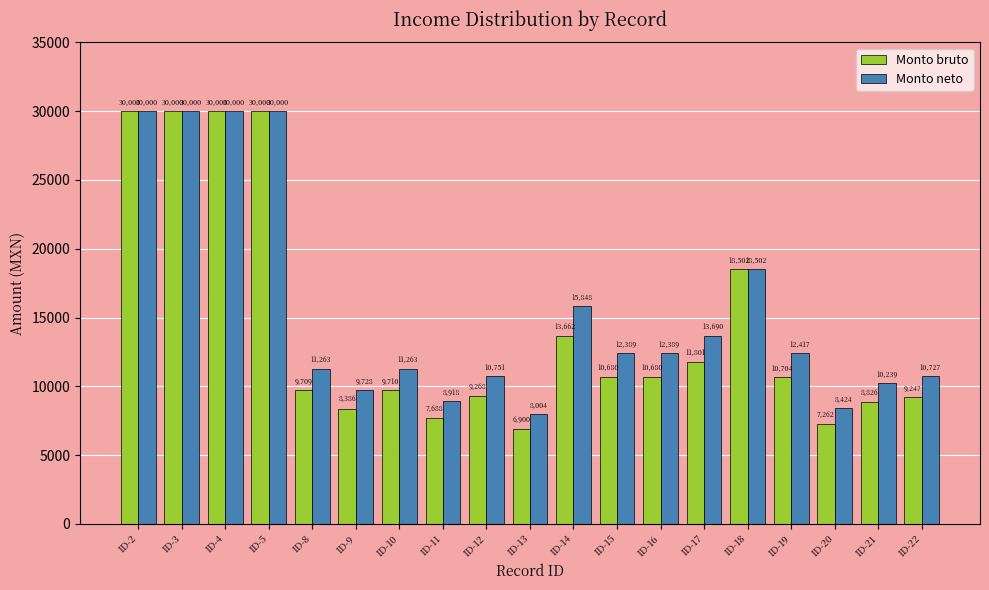

What is the lowest value of the Monto neto series?

8004.7